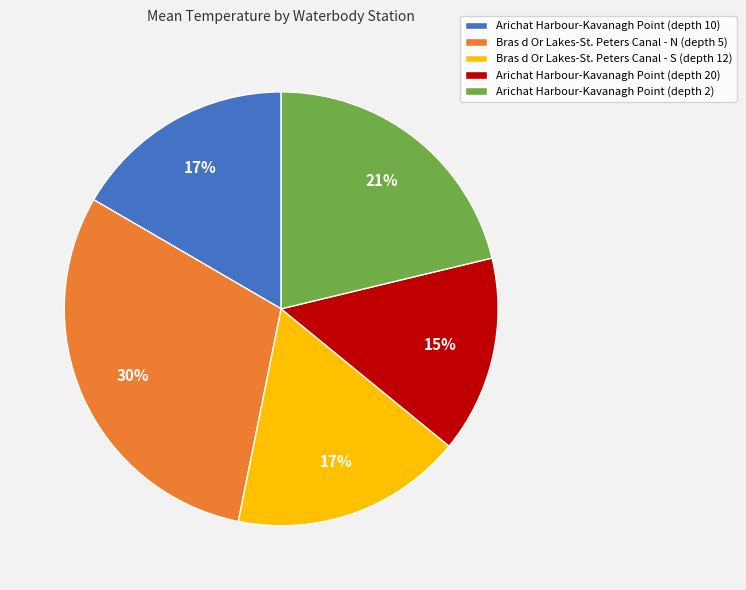

To the nearest percent, what portion does Bras d Or Lakes-St. Peters Canal - N (depth 5) represent?

30%